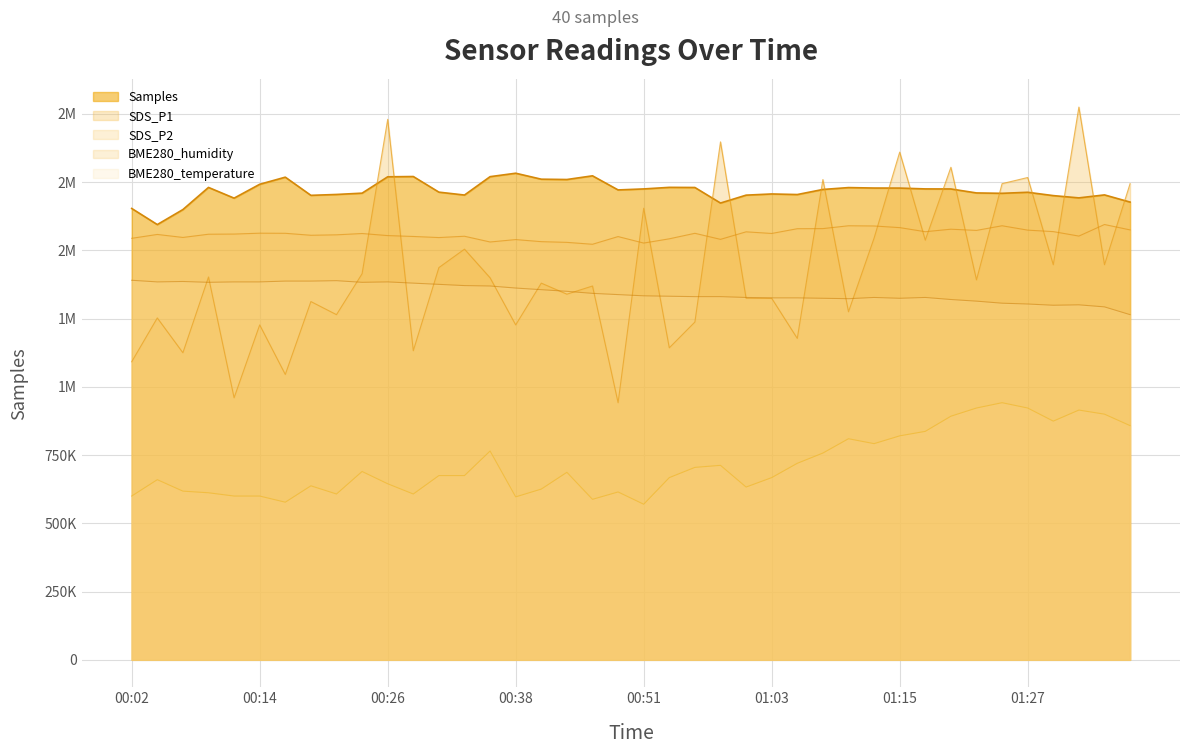

At which label does BME280_temperature reach its peak?

00:02